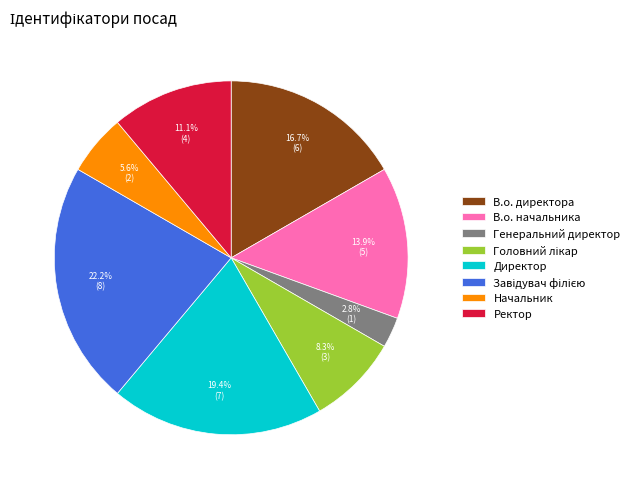

What portion of the pie excludes Ректор?

88.9%